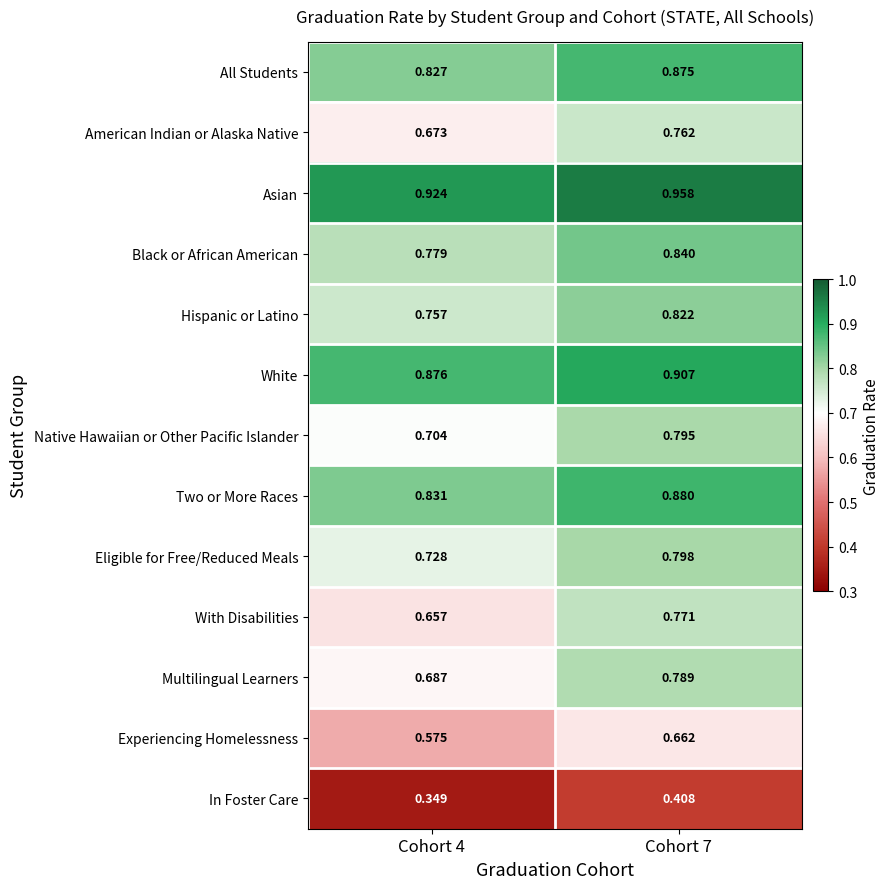

Which series has the largest range (max minus min)?

With Disabilities